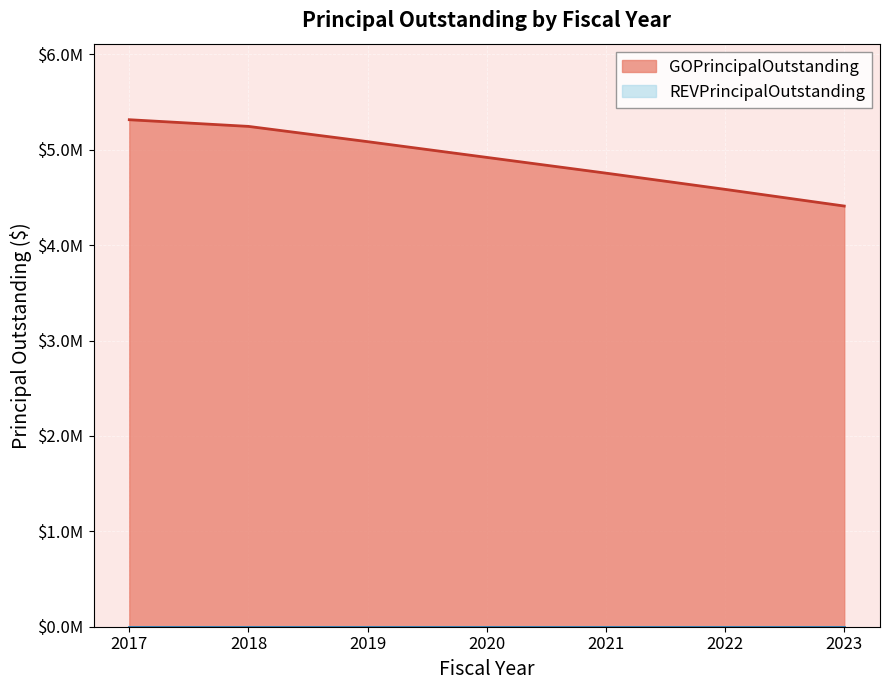

What is the change in value from 2018 to 2021?

-490000